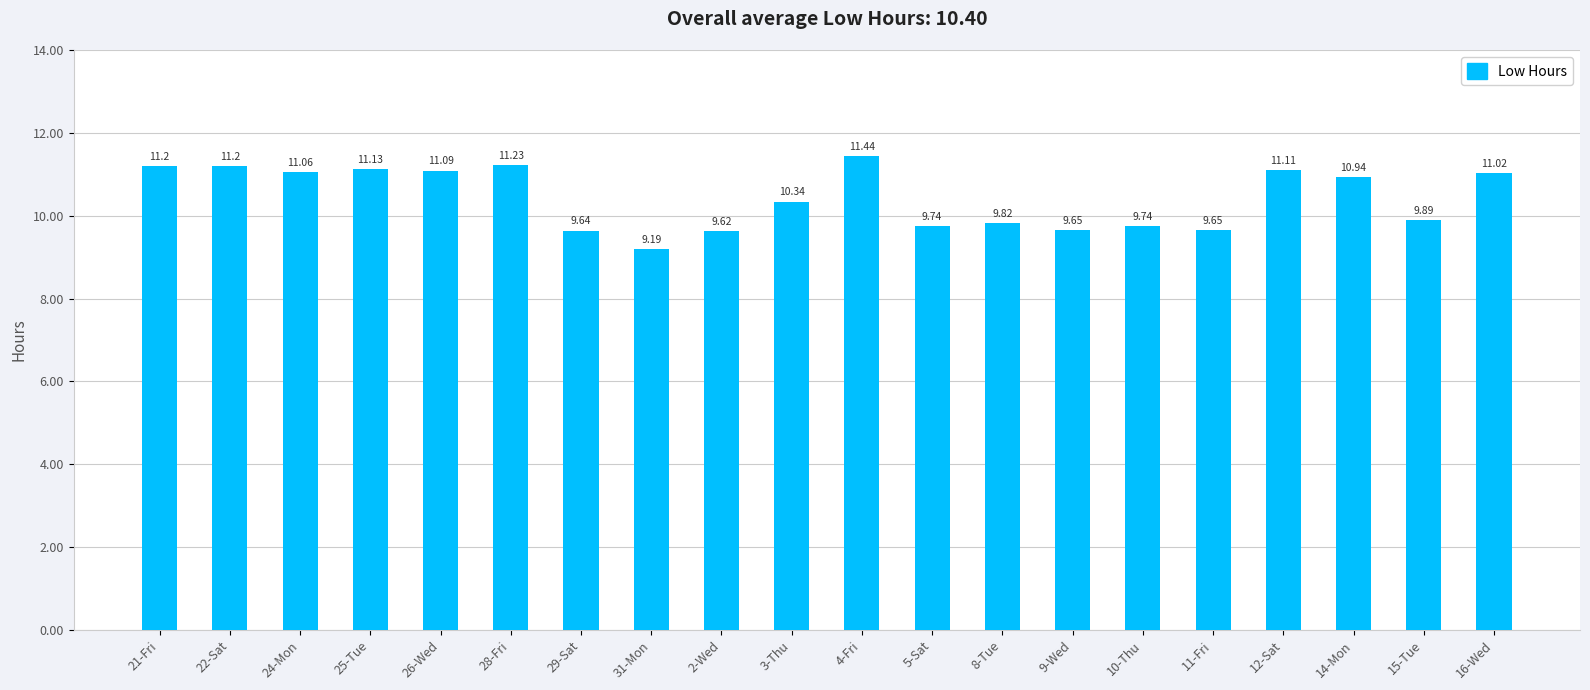

At which label is the value closest to 10?

15-Tue